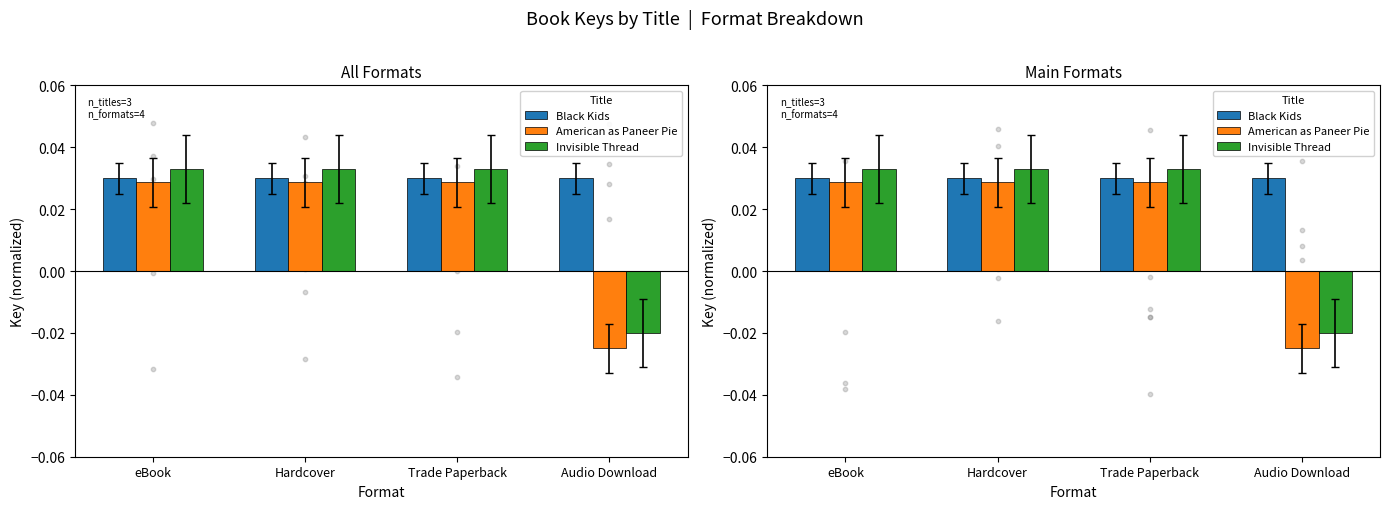

Which series reaches the minimum Y coordinate?

American as Paneer Pie